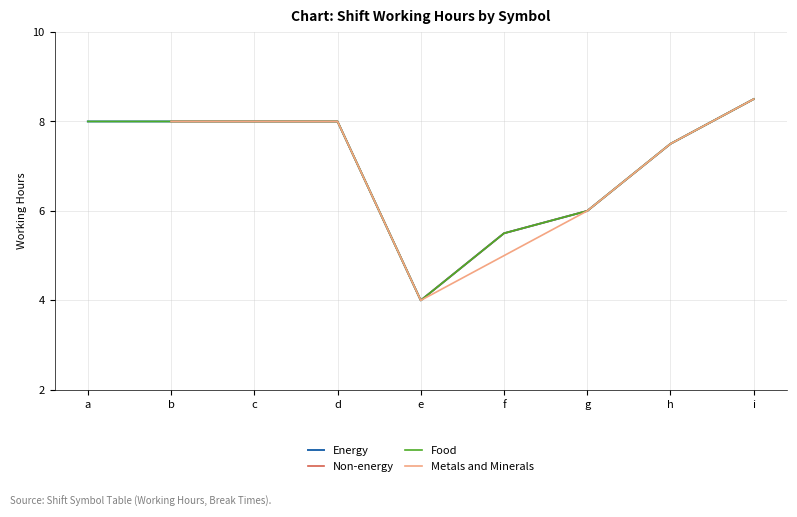

What is the difference between the second highest and minimum values in the Food series?

4.0